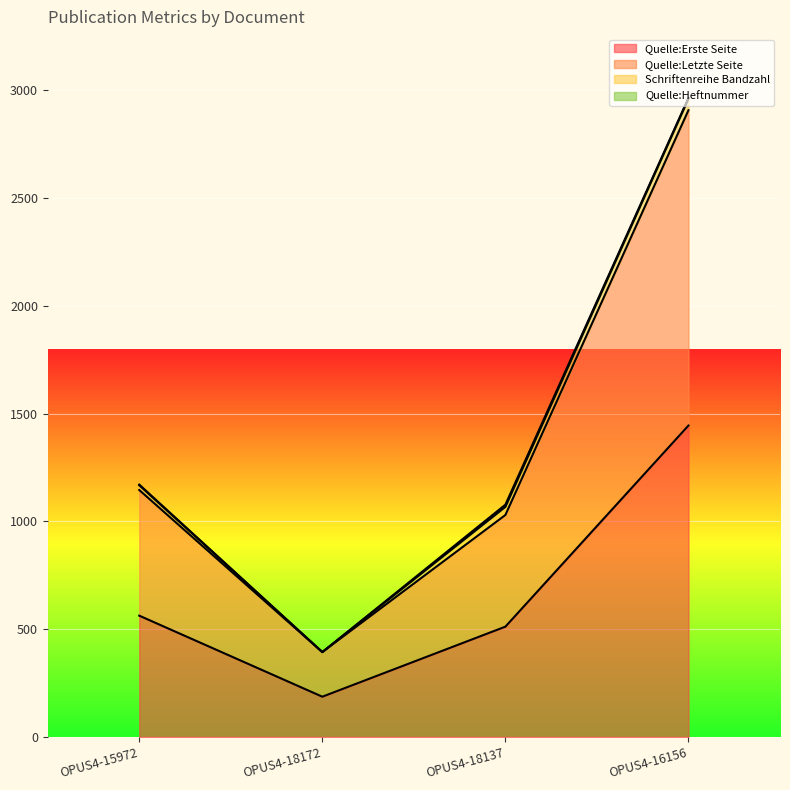

Which series changed the most between OPUS4-15972 and OPUS4-16156?

Quelle:Letzte Seite